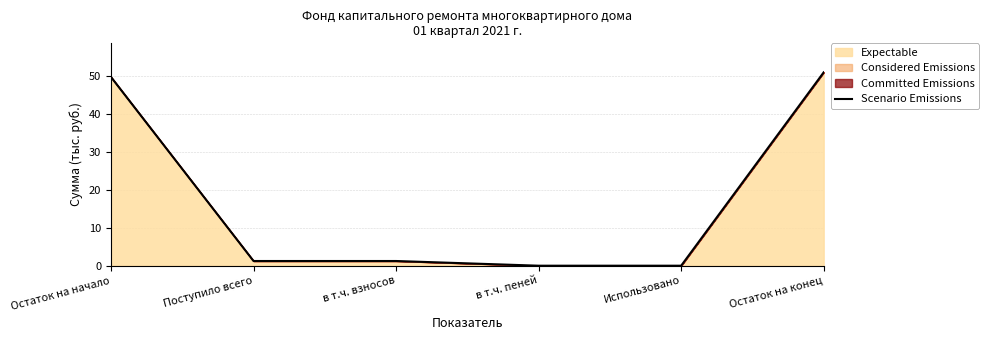

List the labels in order of value, smallest first.

в т.ч. пеней, Использовано, Поступило всего, в т.ч. взносов, Остаток на начало, Остаток на конец